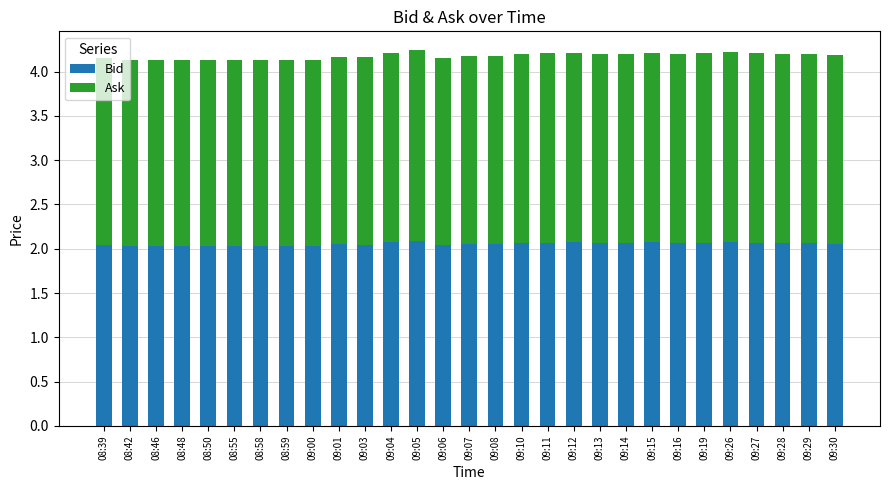

What is the average value of the Bid series?

2.1